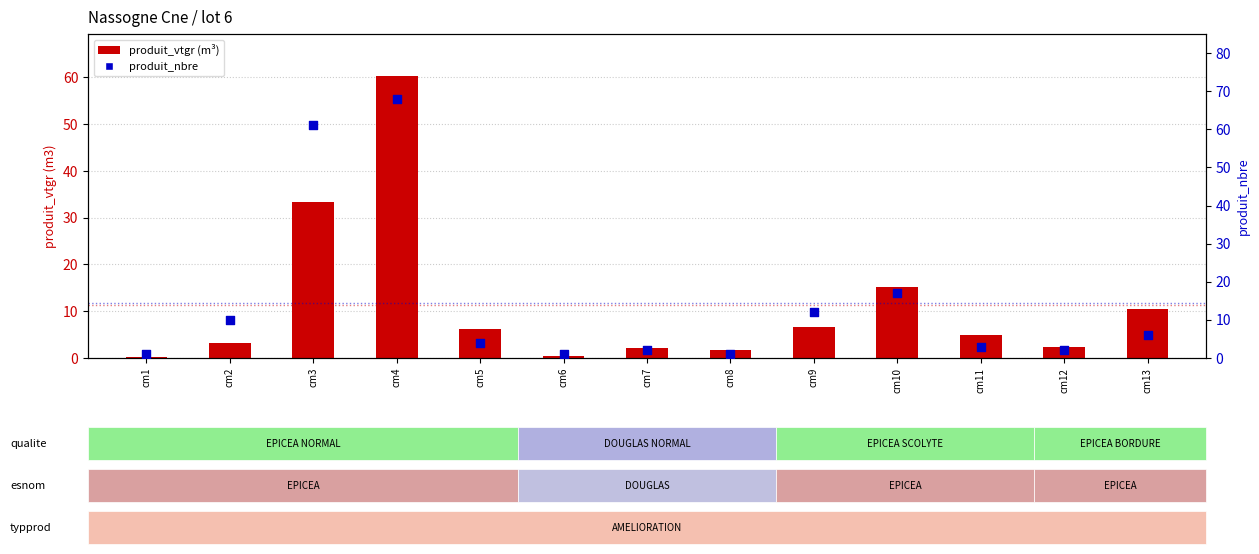

Which series has the largest total across all categories?

produit_nbre